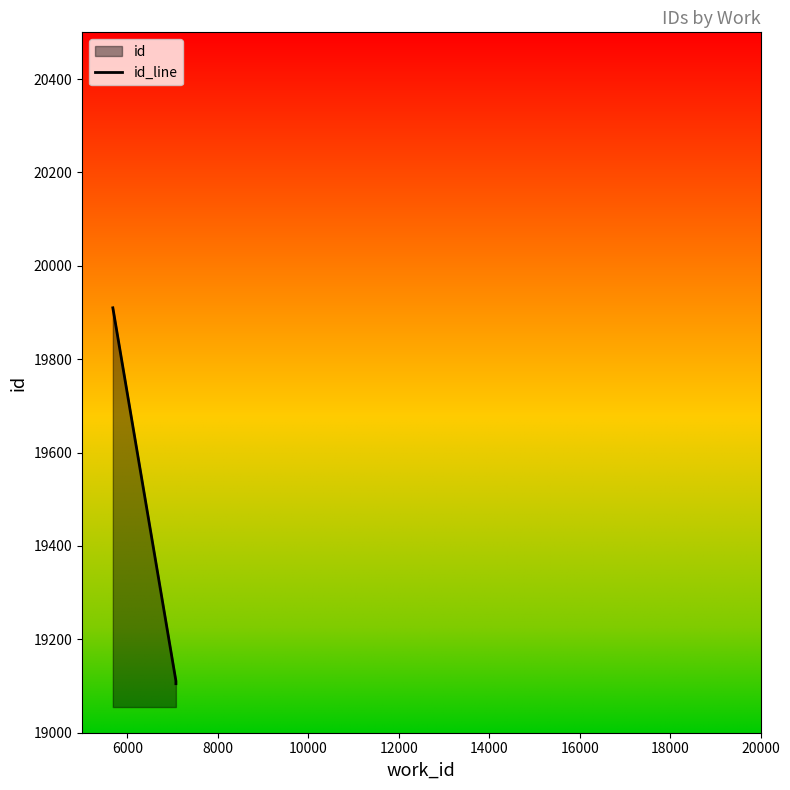

What is the difference between the maximum and minimum values?

805